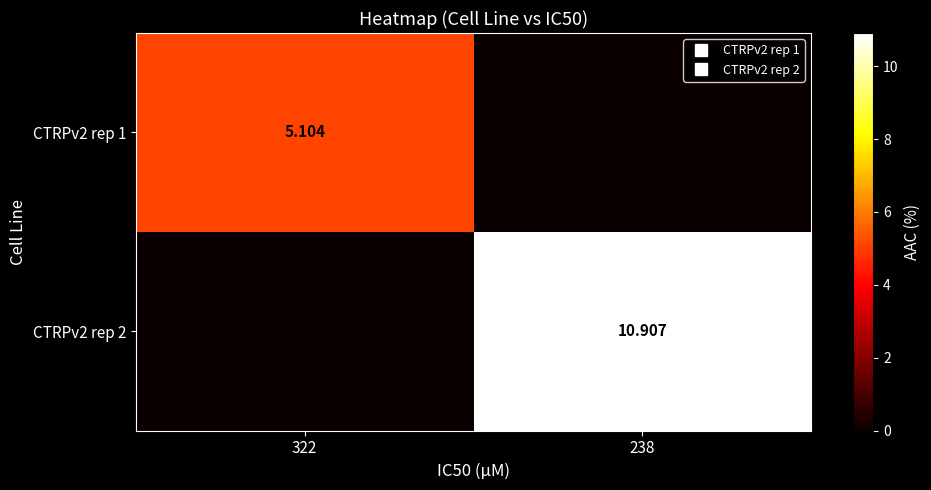

What is the total value across all series at 322?

5.1